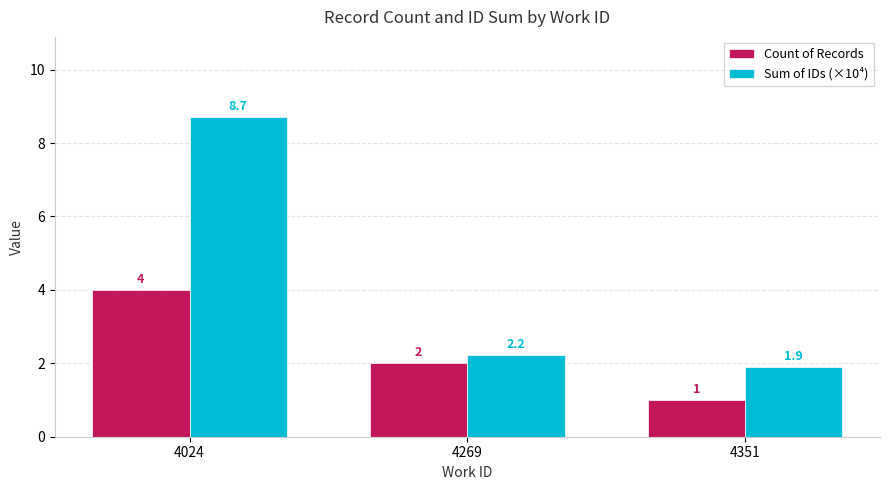

Which series has the largest total across all categories?

Sum of IDs (×10⁴)